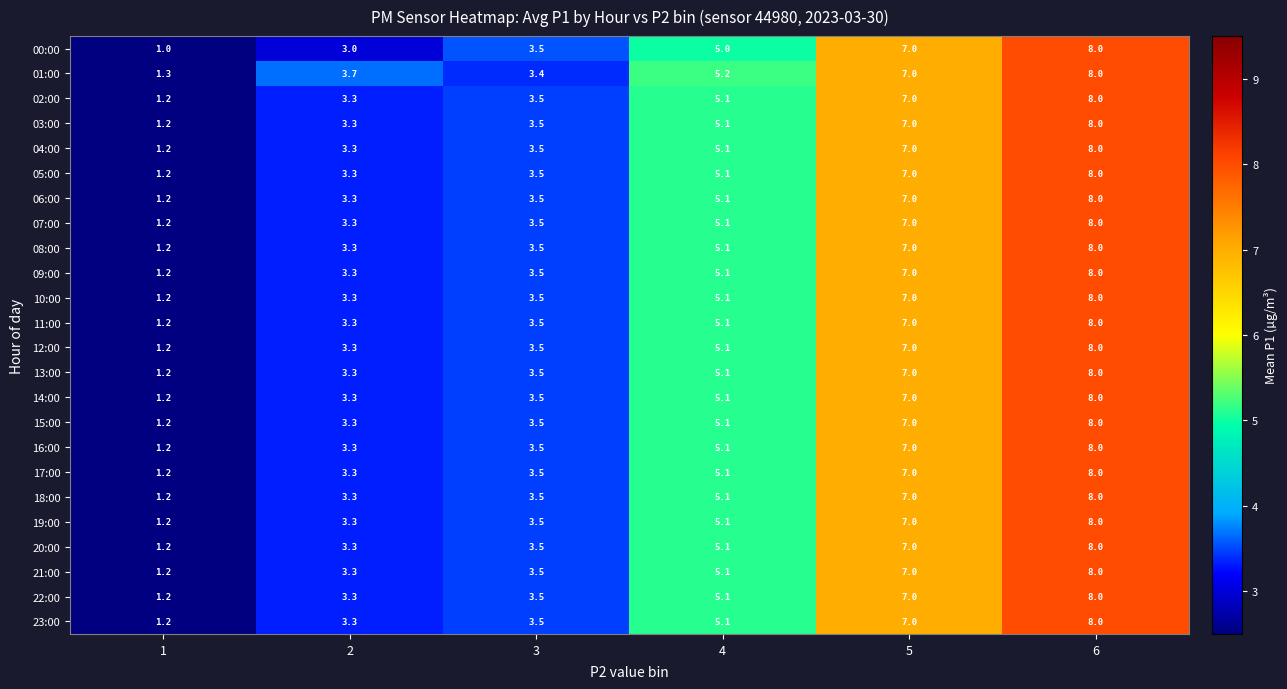

Where does the 11:00 series first go above 5?

4